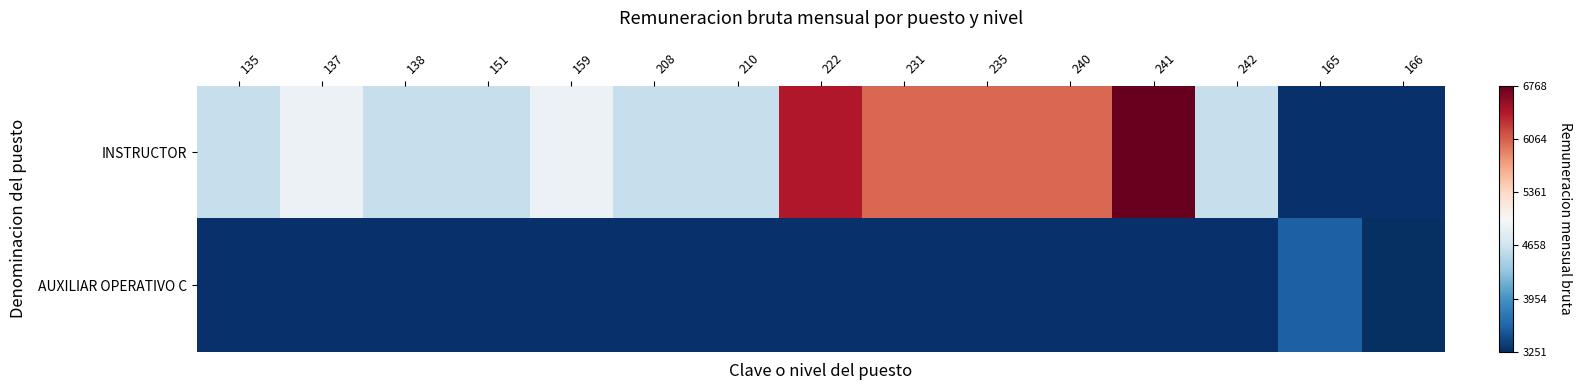

The value of INSTRUCTOR at 241 is 1.4. True or false?

False